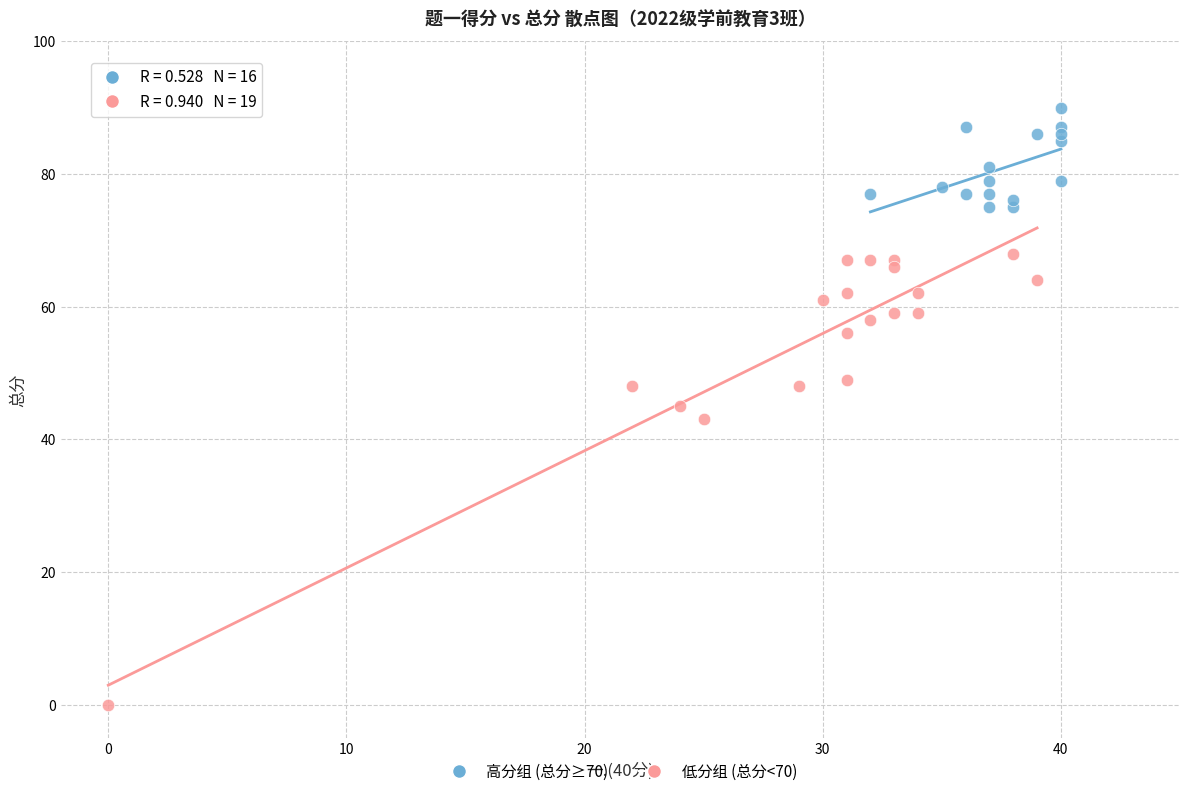

Which series contains the lowest Y value?

低分组 (总分<70)